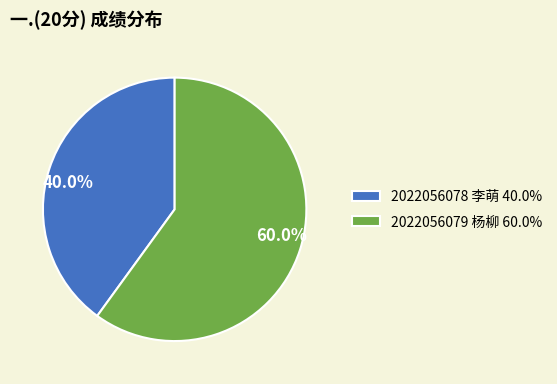

What percentage is NOT represented by 2022056079 杨柳?

40.0%